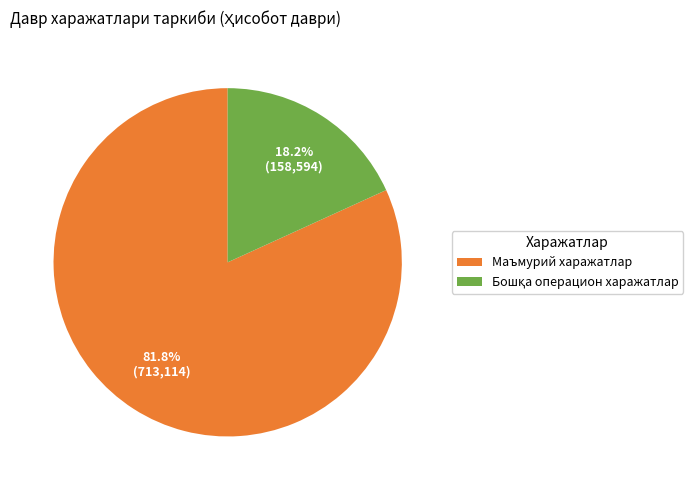

Which category has the biggest portion of the pie?

Маъмурий харажатлар